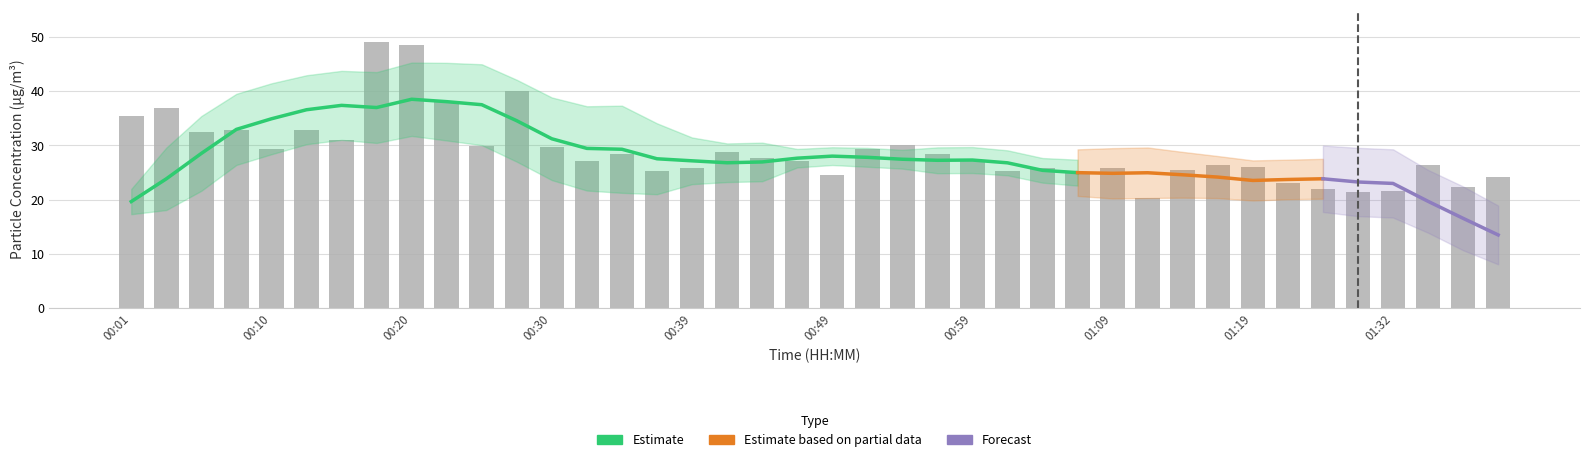

Reading left to right, transcribe all the data shown in this chart.

00:01=35.4	00:03=36.8	00:05=32.5	00:08=32.8	00:10=29.3	00:13=32.8	00:15=31.0	00:18=49.1	00:20=48.5	00:22=38.1	00:25=29.9	00:27=40.0	00:30=29.7	00:32=27.1	00:35=28.3	00:37=25.2	00:39=25.7	00:42=28.9	00:44=27.7	00:47=27.1	00:49=24.6	00:52=29.4	00:54=30.1	00:57=28.4	00:59=27.3	01:02=25.2	01:04=25.7	01:07=24.9	01:09=25.8	01:11=20.4	01:14=25.4	01:16=26.4	01:19=26.0	01:21=23.1	01:26=21.9	01:29=21.4	01:32=21.6	01:34=26.3	01:37=22.3	01:39=24.1